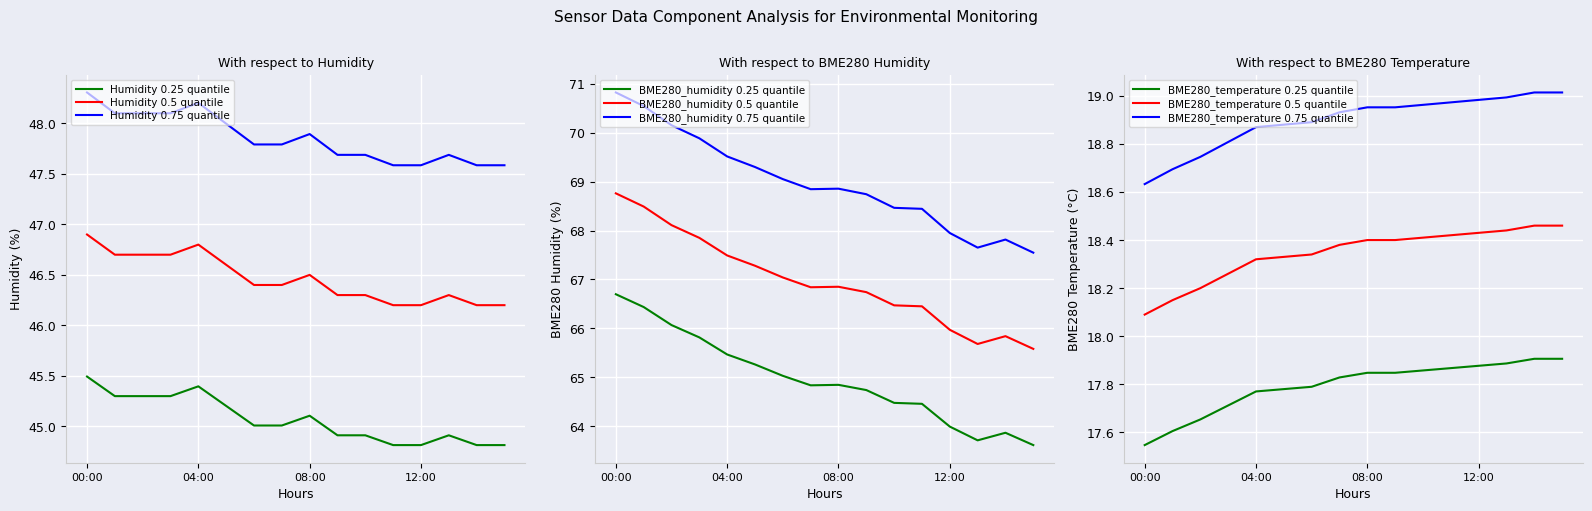

What is the sum of all BME280_temperature values?

284.7